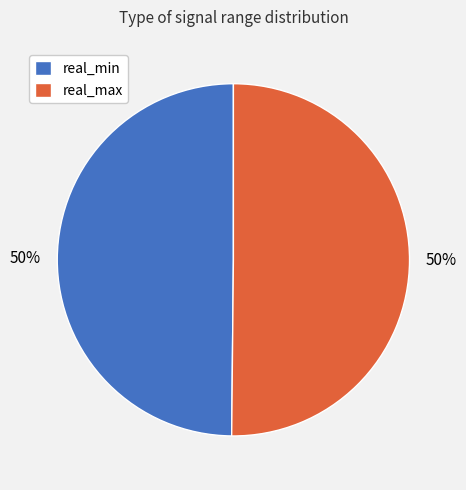

Approximately how many times larger is the value at real_min compared to real_max?

1.0